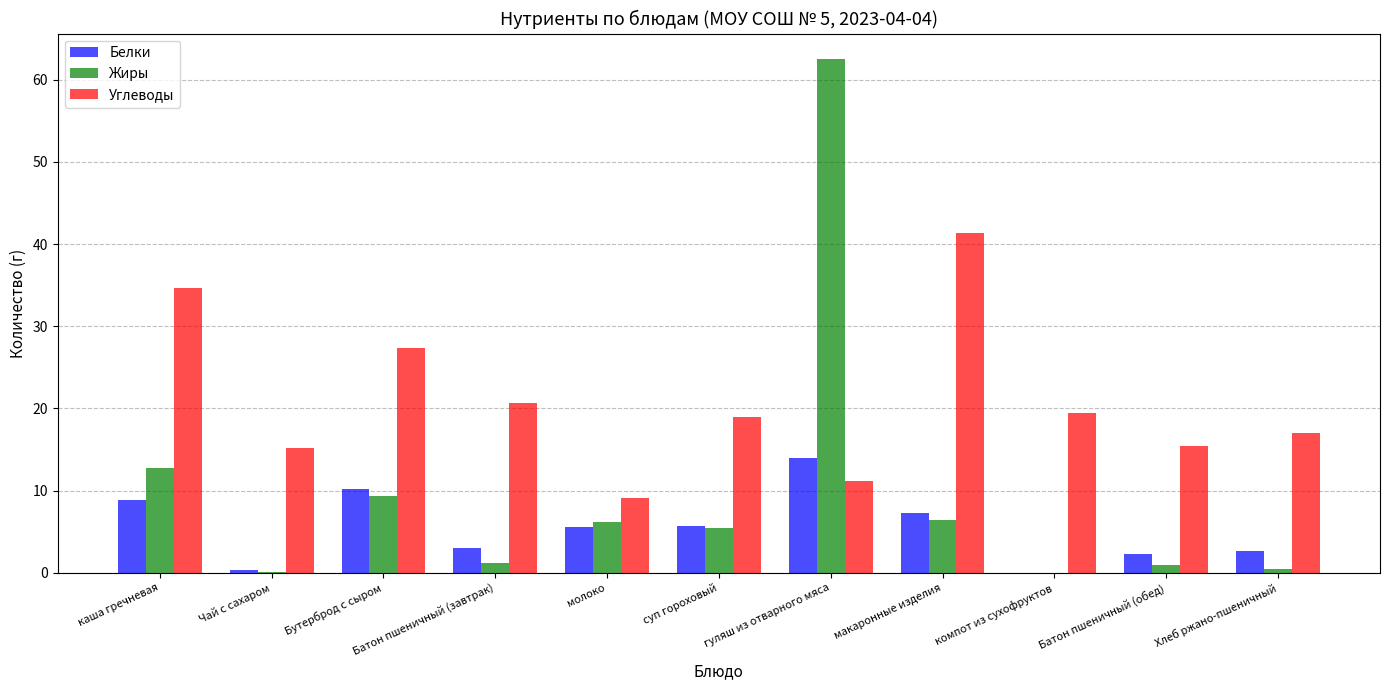

How many positive values does the Белки series have?

10